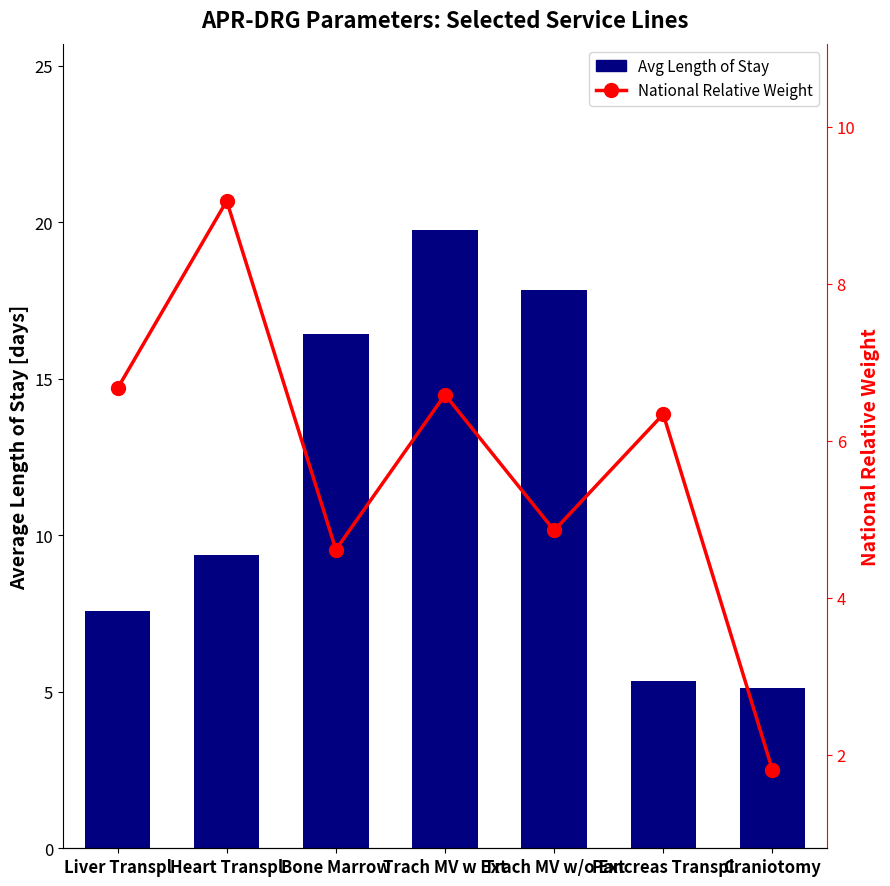

What are all the series names shown in the legend?

Avg Length of Stay, National Relative Weight